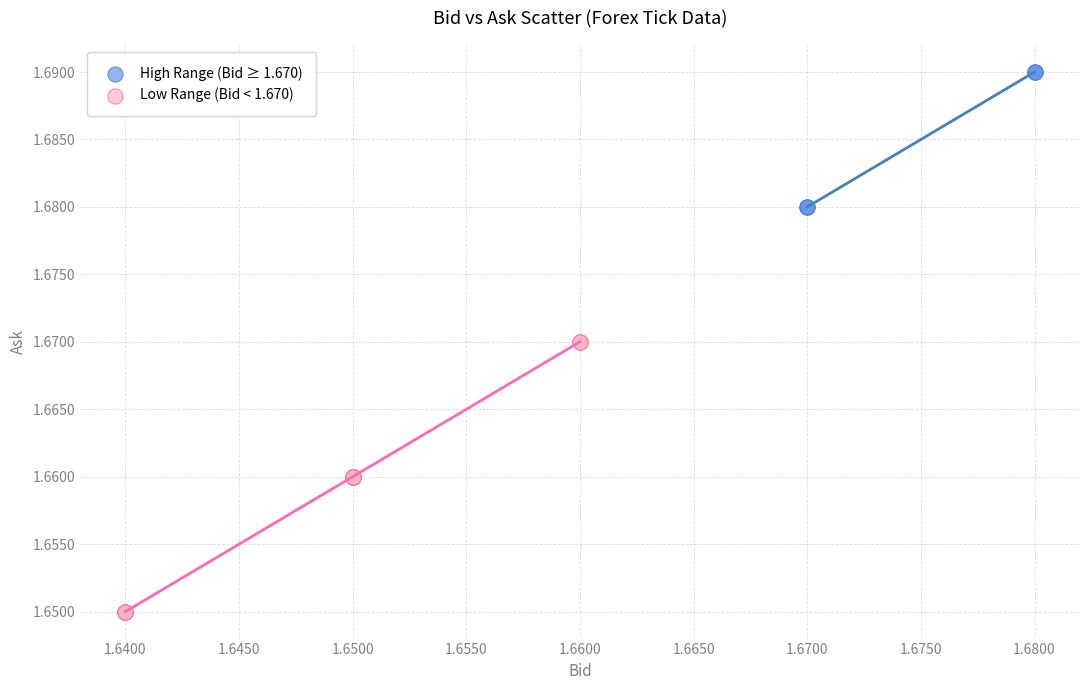

Which series reaches the minimum Y coordinate?

Low Range (Bid < 1.670)